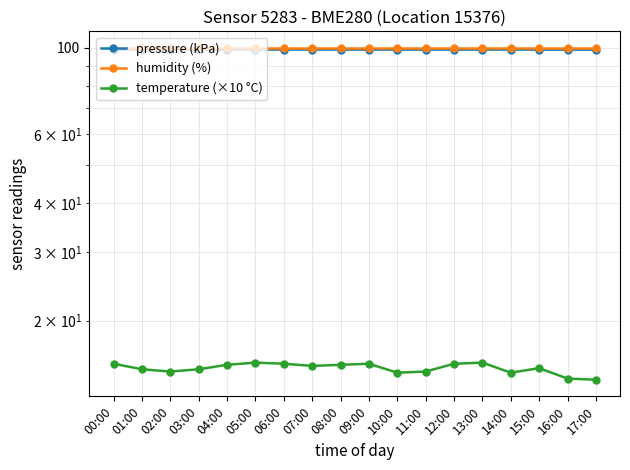

The value of humidity (%) at 04:00 is 151.0. True or false?

False